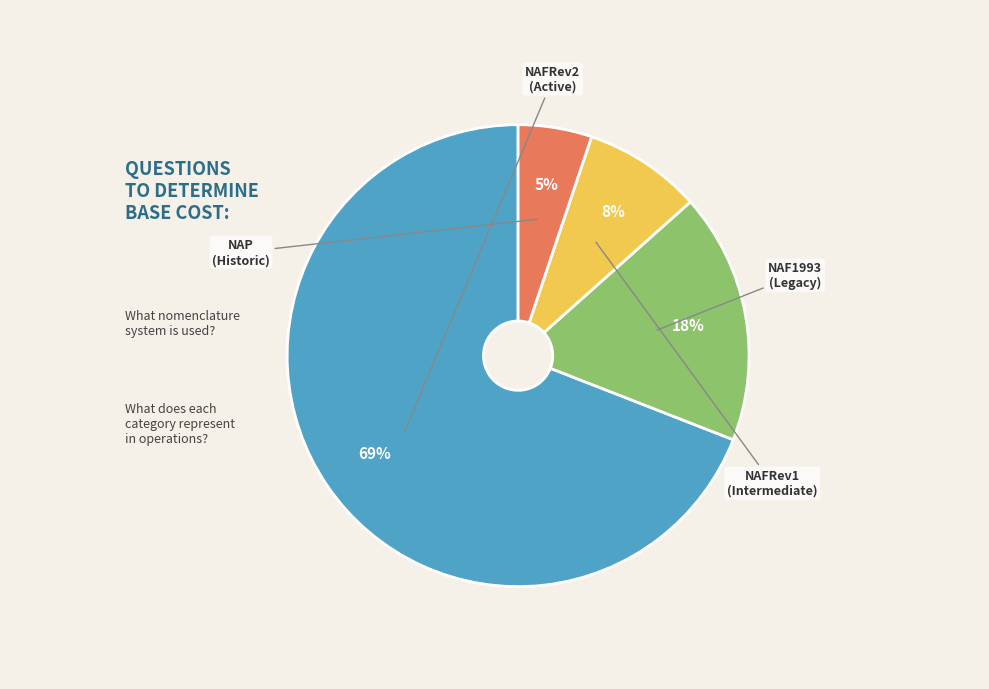

Is there any slice that represents more than half of the pie?

Yes